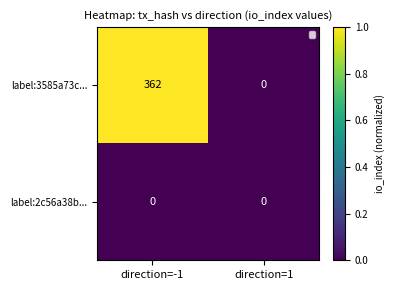

What is the sum of all label:3585a73c... values?

362